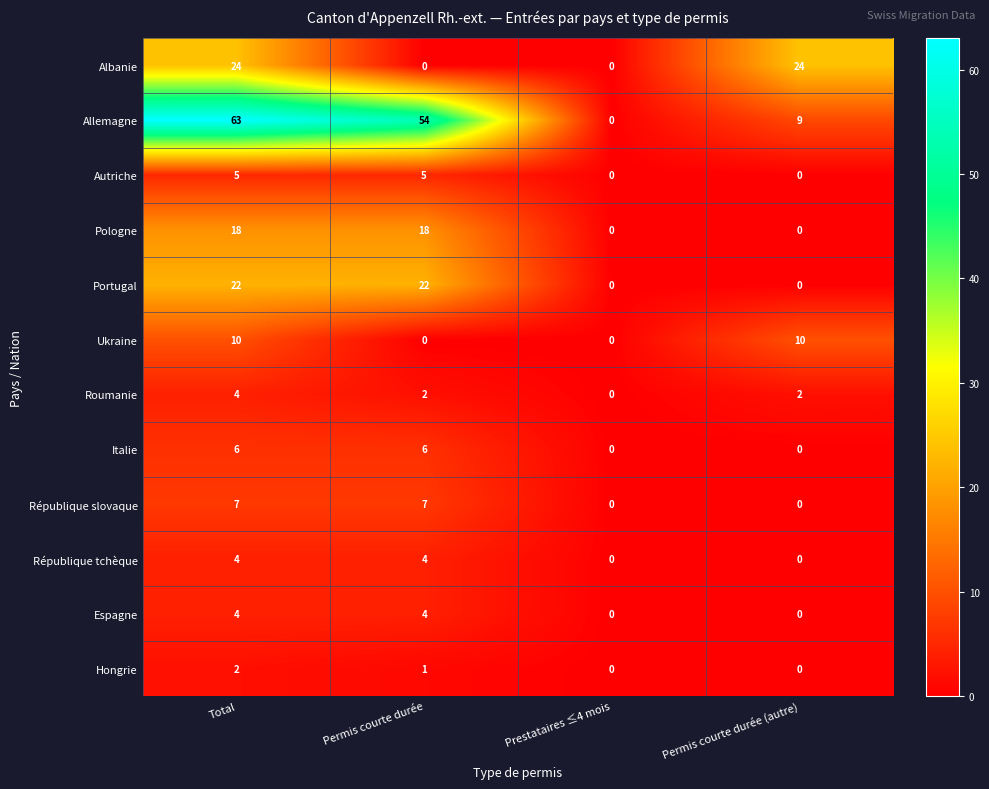

The value of Espagne at Permis courte durée (autre) is 0. True or false?

True